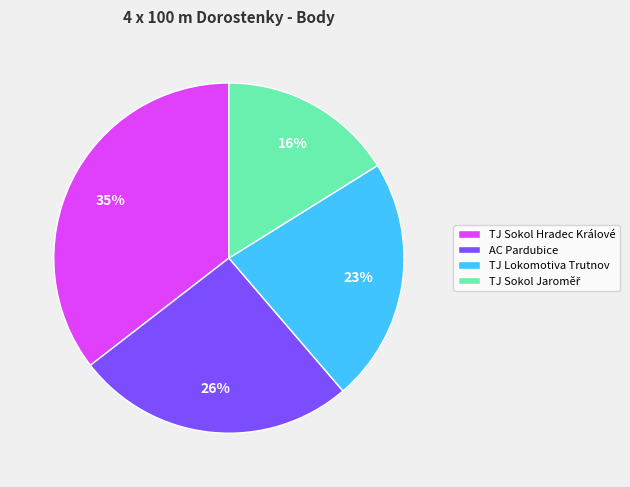

To the nearest percent, what portion does AC Pardubice represent?

26%